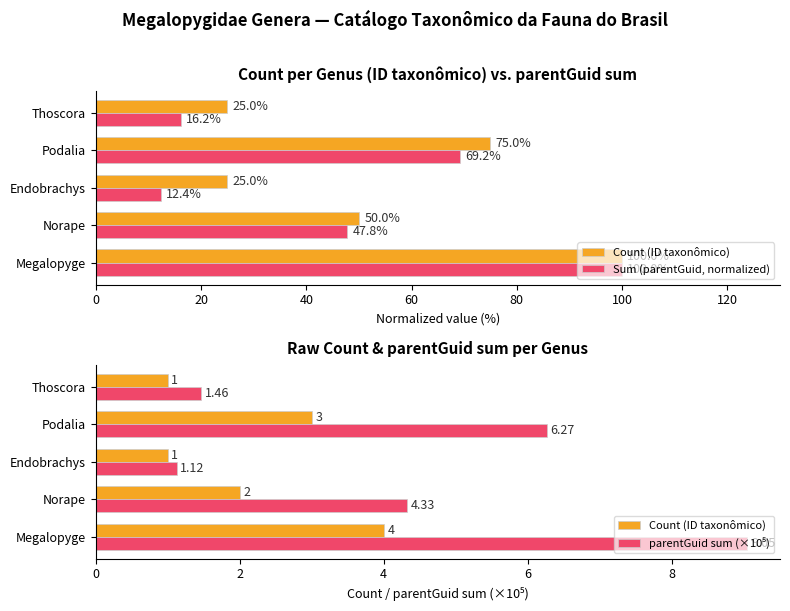

Does the chart contain stacked bars?

No